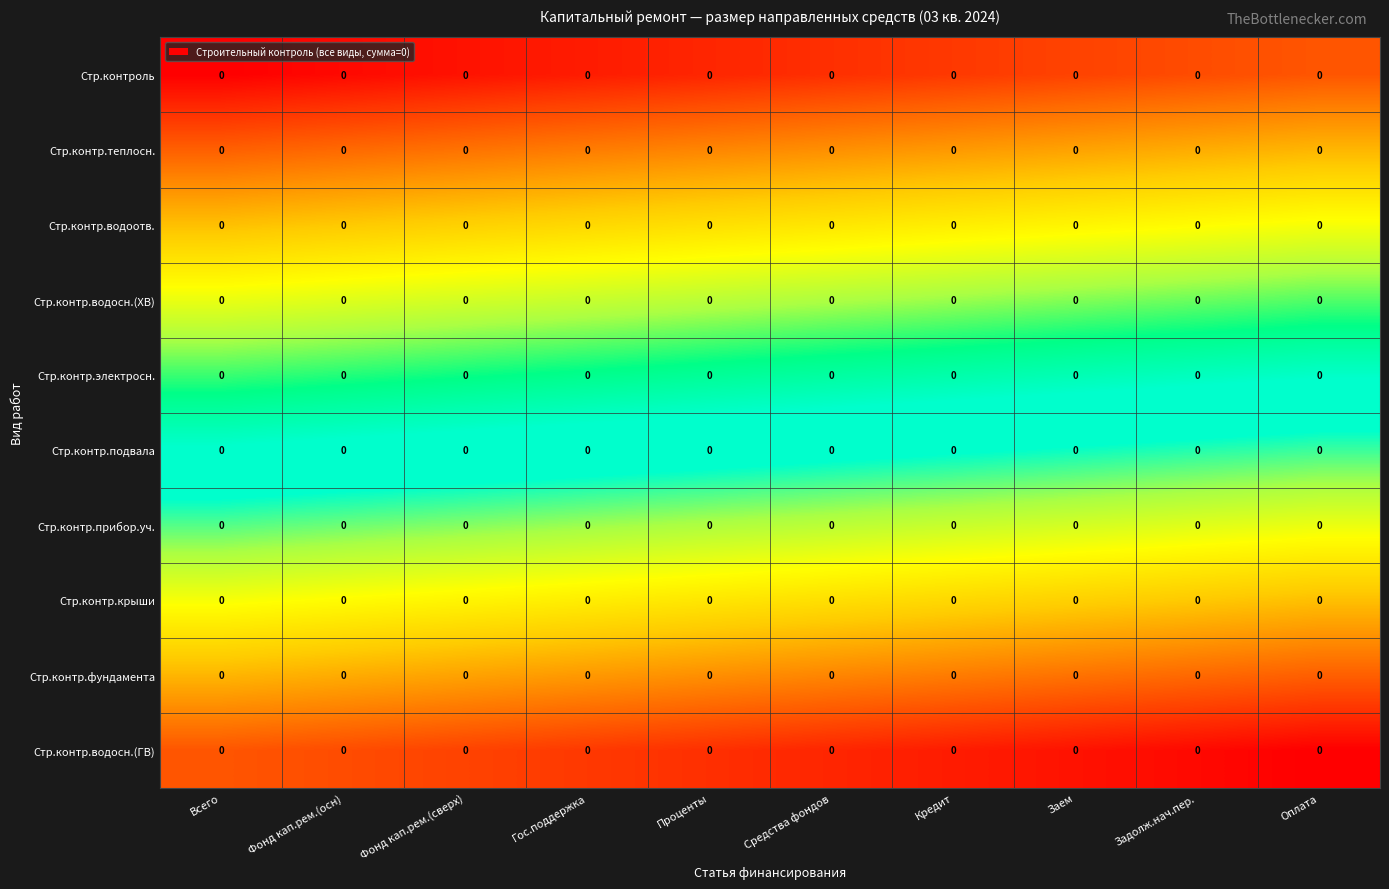

Rank the series by their maximum value, from lowest to highest.

Стр.контроль, Стр.контр.теплосн., Стр.контр.водоотв., Стр.контр.водосн.(ХВ), Стр.контр.электросн., Стр.контр.подвала, Стр.контр.прибор.уч., Стр.контр.крыши, Стр.контр.фундамента, Стр.контр.водосн.(ГВ)